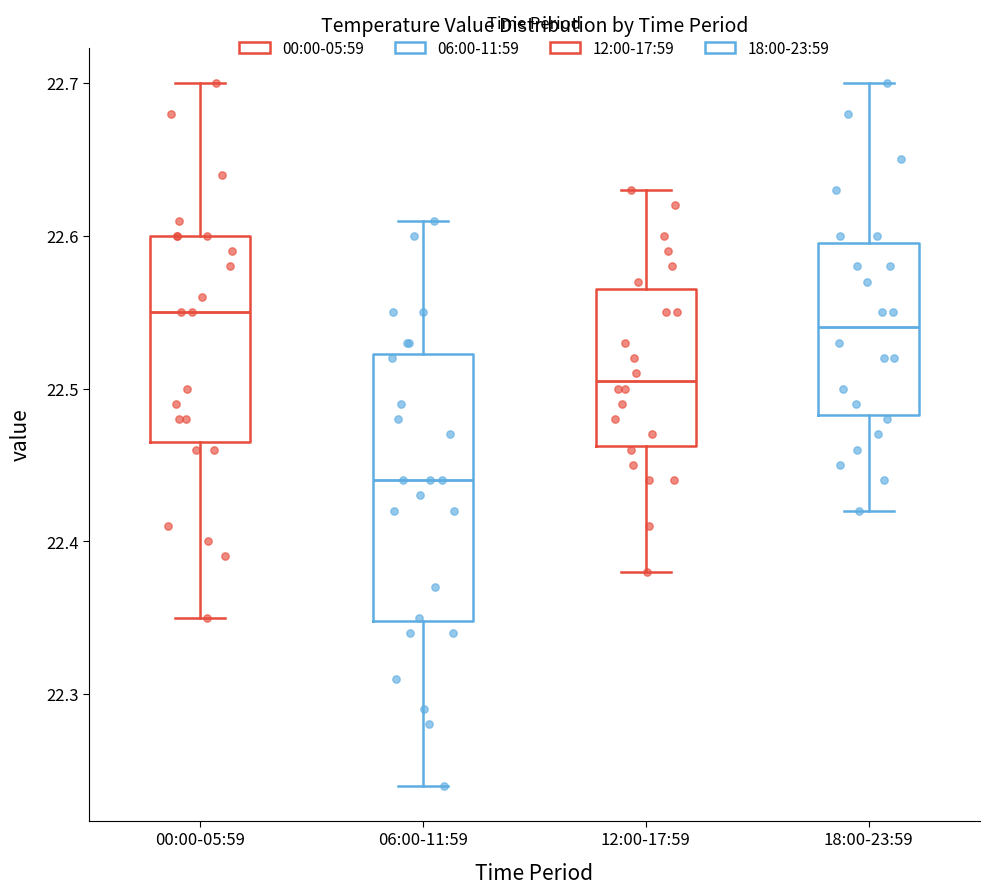

Reading left to right, transcribe this box plot: for each box, give where its median line is, the range the box spans, and where its two whiskers end, as read against the y-axis. The values are not printed on the chart, so give them approximately, as read against the axis.

00:00-05:59: median 22.55, box 22.47 to 22.60, whiskers 22.35 to 22.70
06:00-11:59: median 22.44, box 22.35 to 22.52, whiskers 22.24 to 22.61
12:00-17:59: median 22.51, box 22.46 to 22.57, whiskers 22.38 to 22.63
18:00-23:59: median 22.54, box 22.48 to 22.60, whiskers 22.42 to 22.70